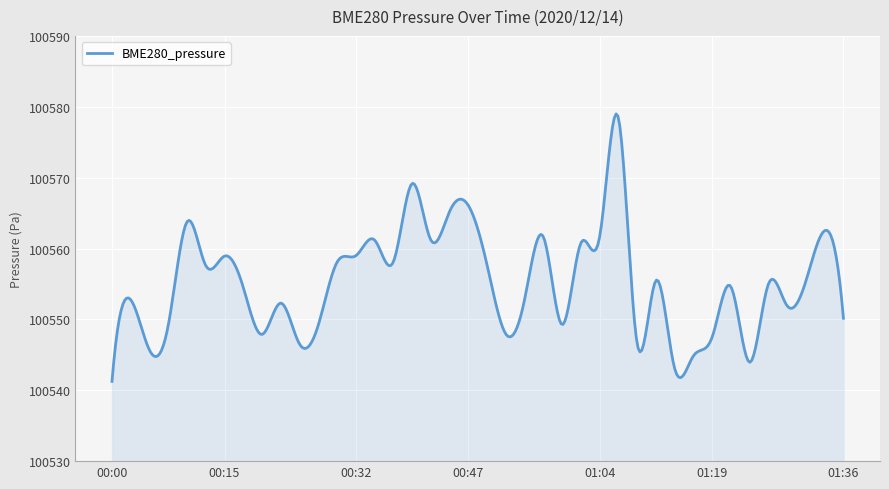

What is the difference between the maximum and minimum values?

37.7